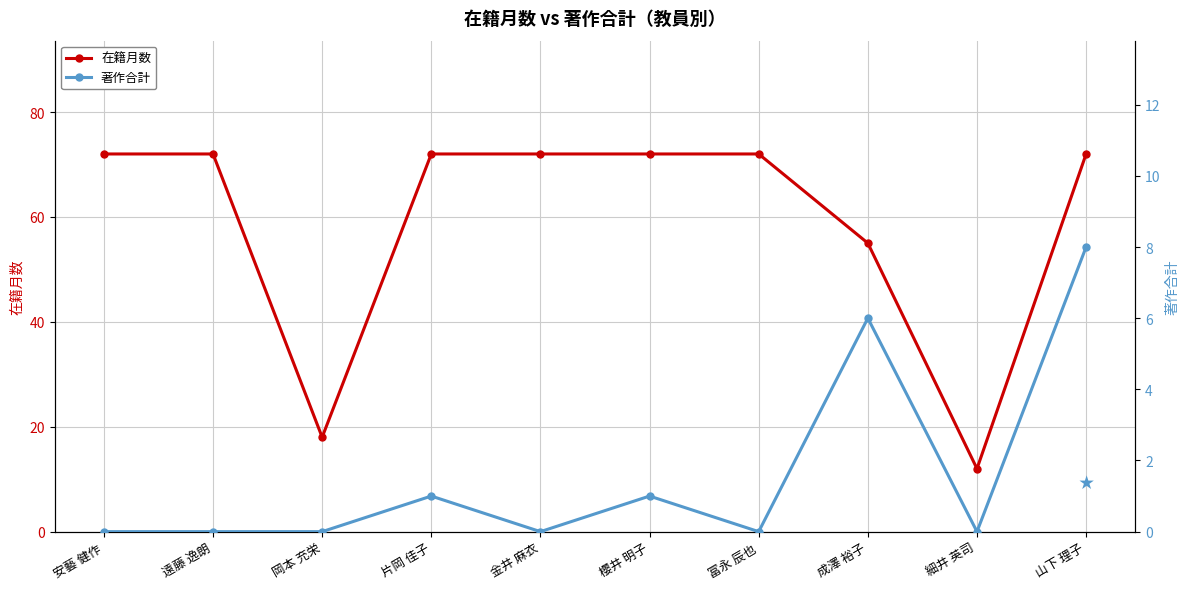

Count the 著作合計 values in the range 0 to 1.

8